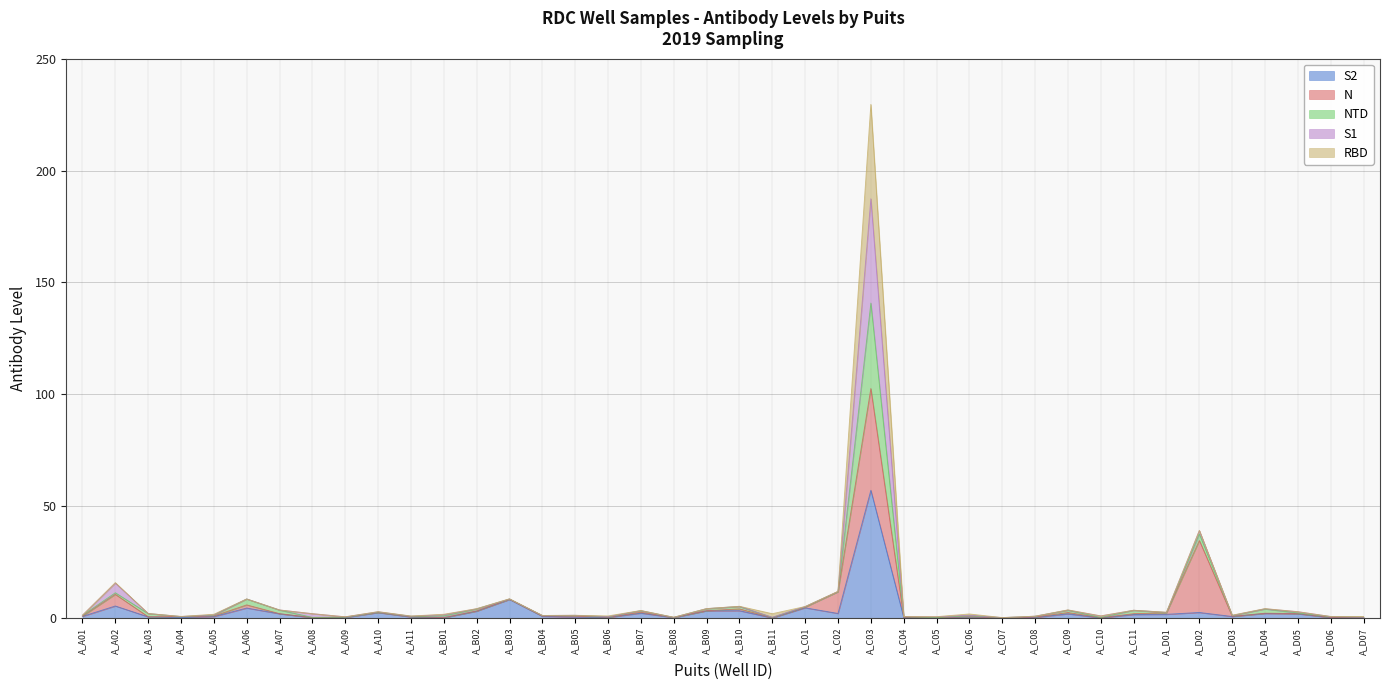

Does the chart display data point markers on the line(s)?

No